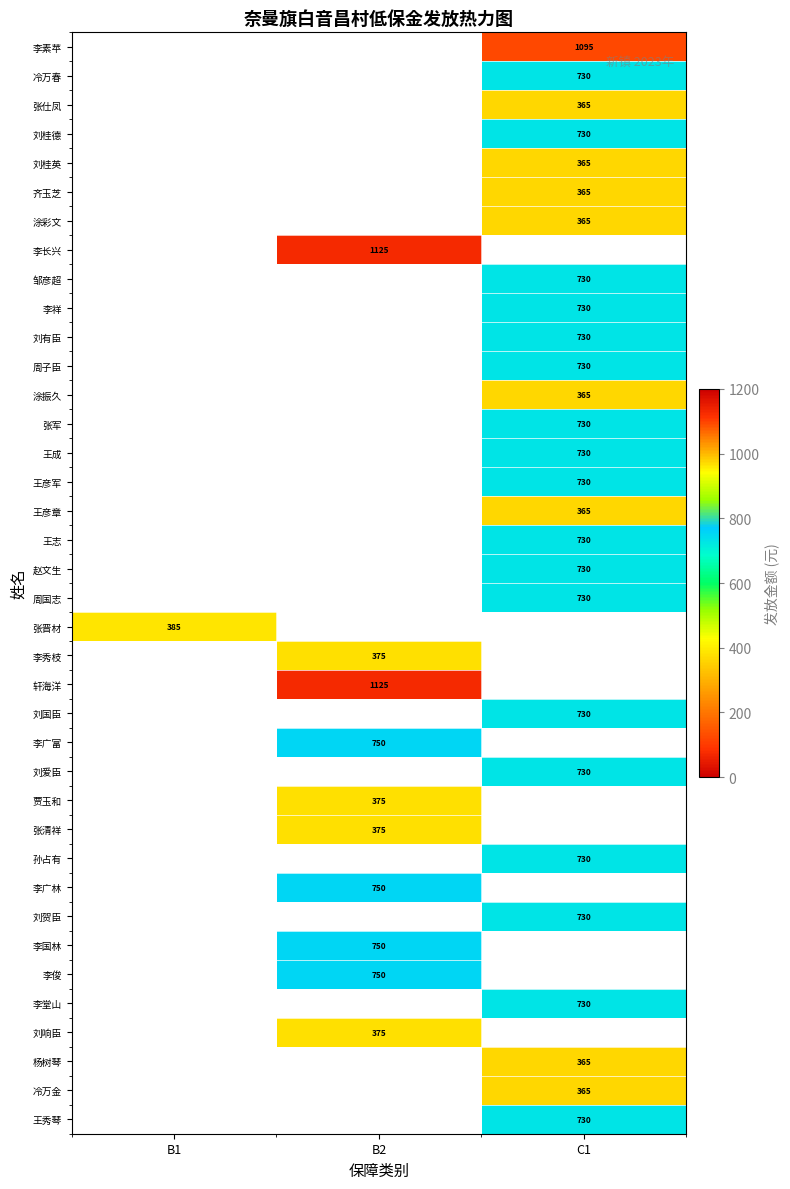

Is it true that 王成 equals 730 at C1?

True